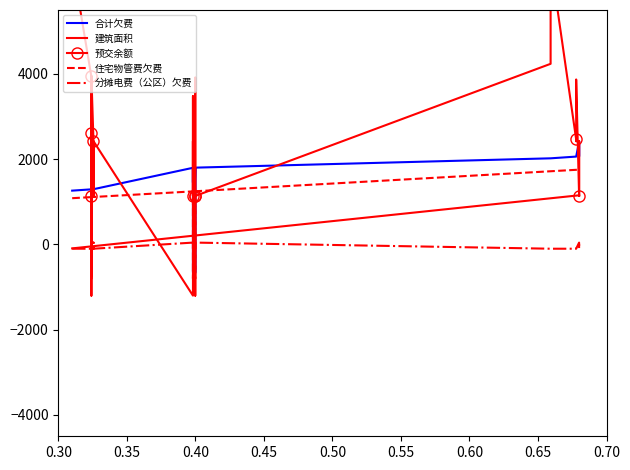

How many lines are shown in the chart?

5